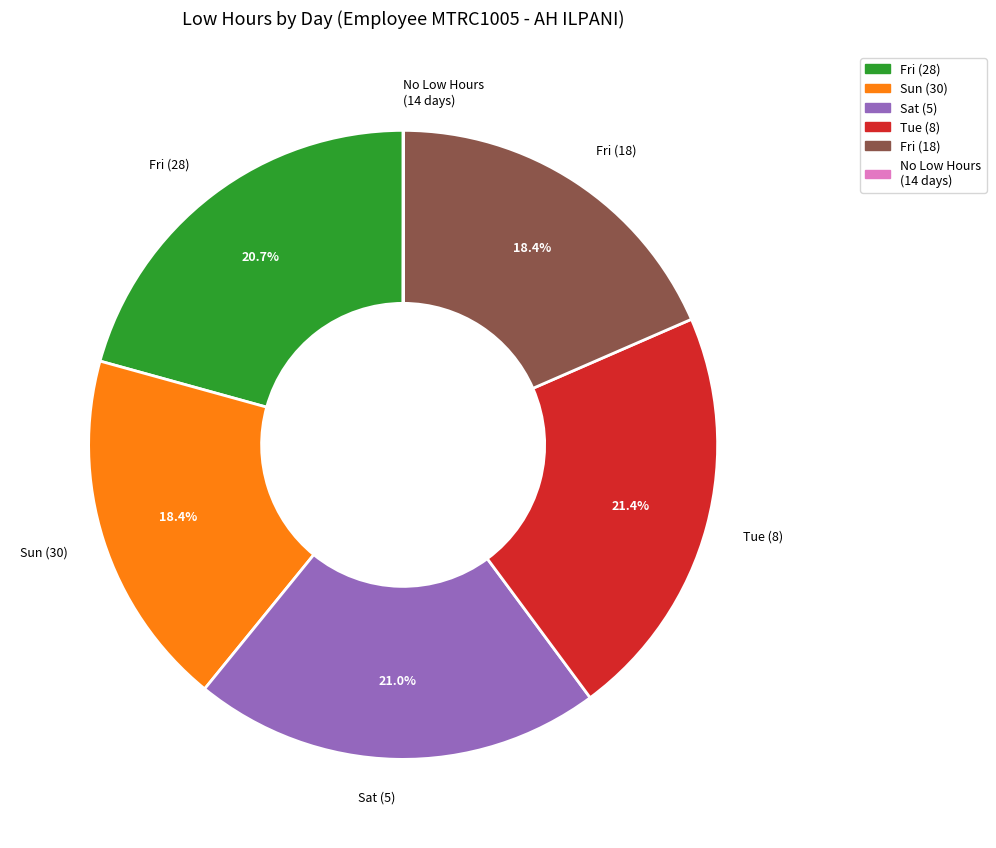

What portion of the pie excludes Tue (8)?

78.6%